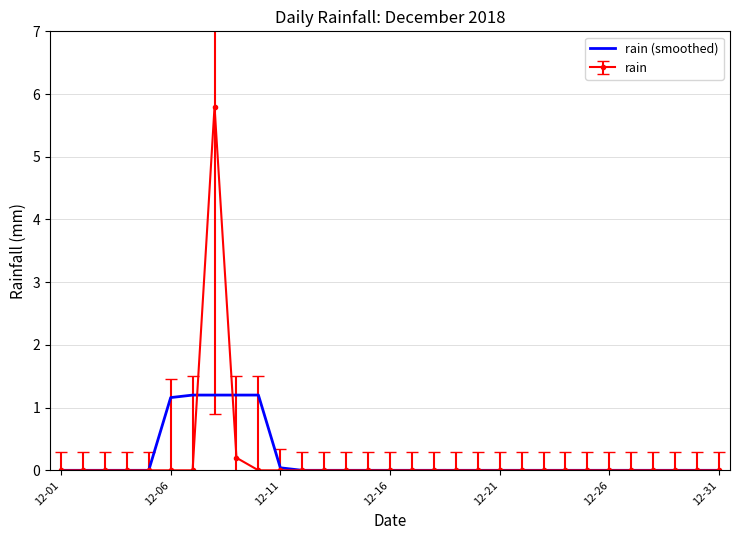

List the series in order of their peak value, lowest first.

rain (smoothed), rain